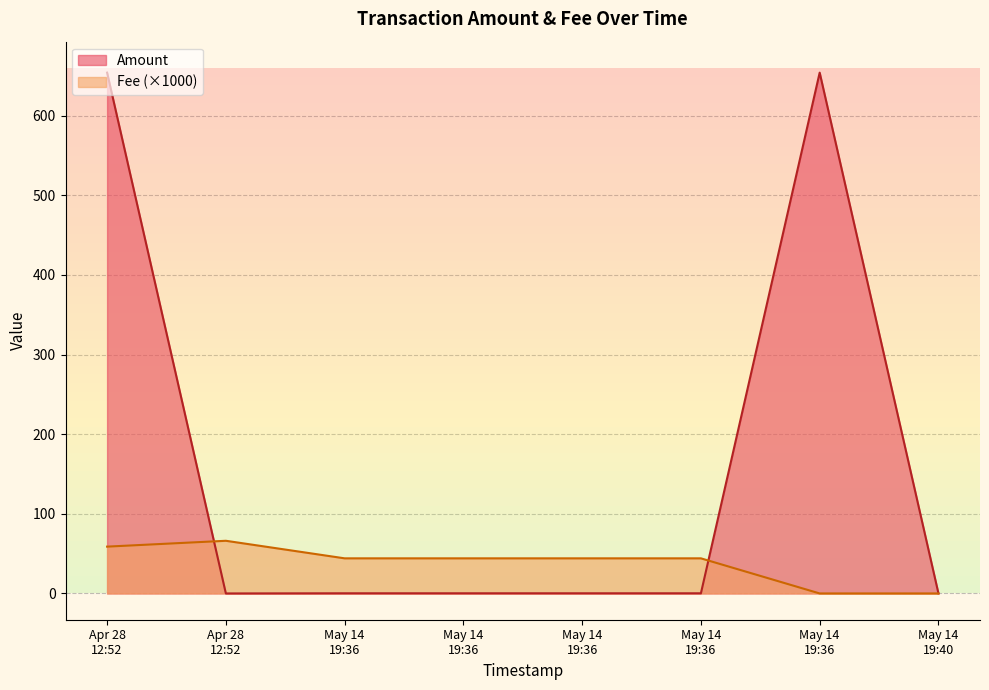

List the labels in order of Fee value, smallest first.

May 14 19:36, May 14 19:40, May 14 19:36, May 14 19:36, May 14 19:36, May 14 19:36, Apr 28 12:52, Apr 28 12:52